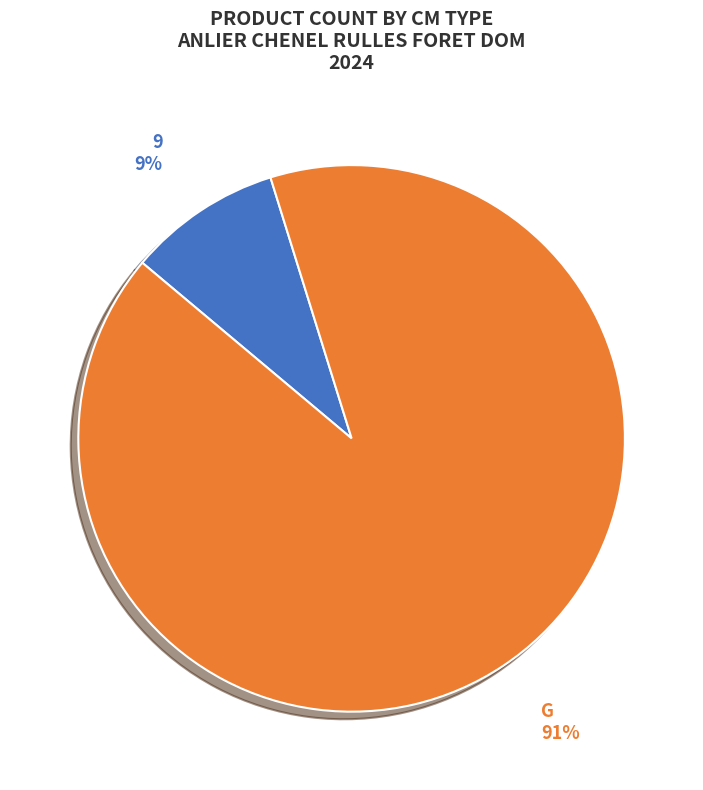

Which category has the smallest portion of the pie?

9